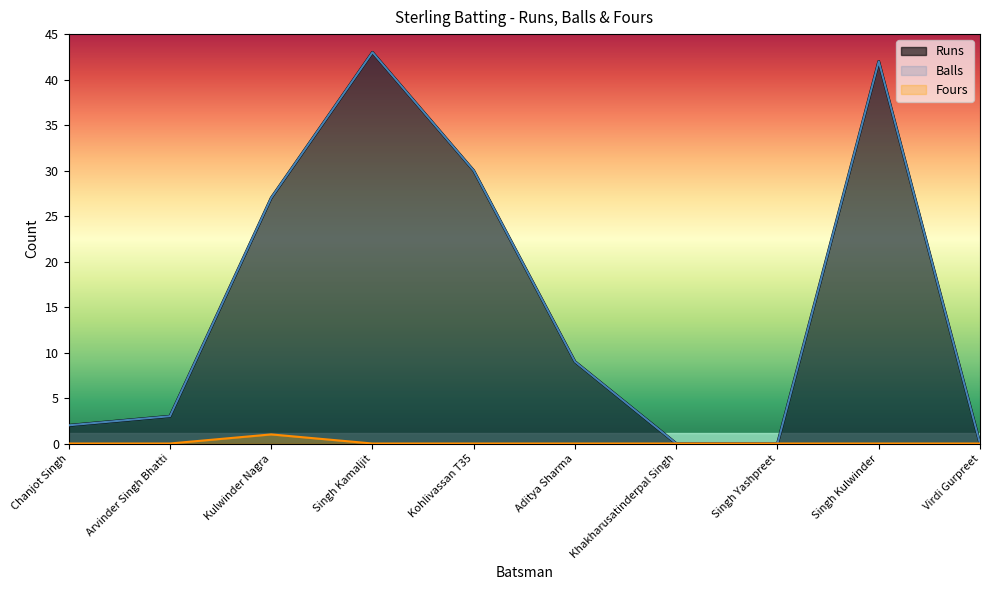

At which category is the sum across all series the highest?

Singh Kamaljit